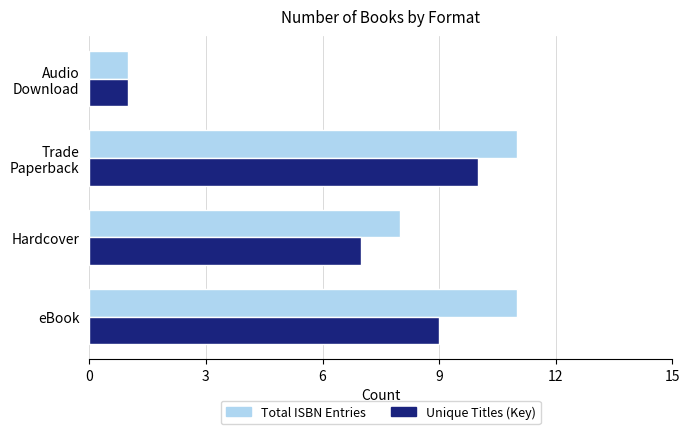

Count the number of categories in the chart.

4